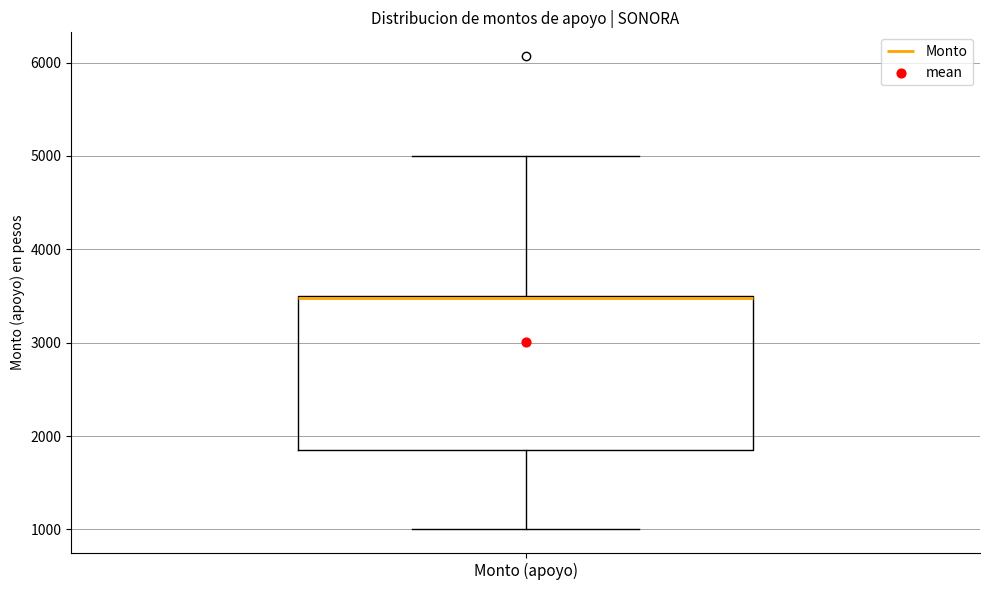

Where is the upper edge of the box for Monto (apoyo) on the y-axis? The values are not printed on the chart, so give them approximately, as read against the axis.

3500